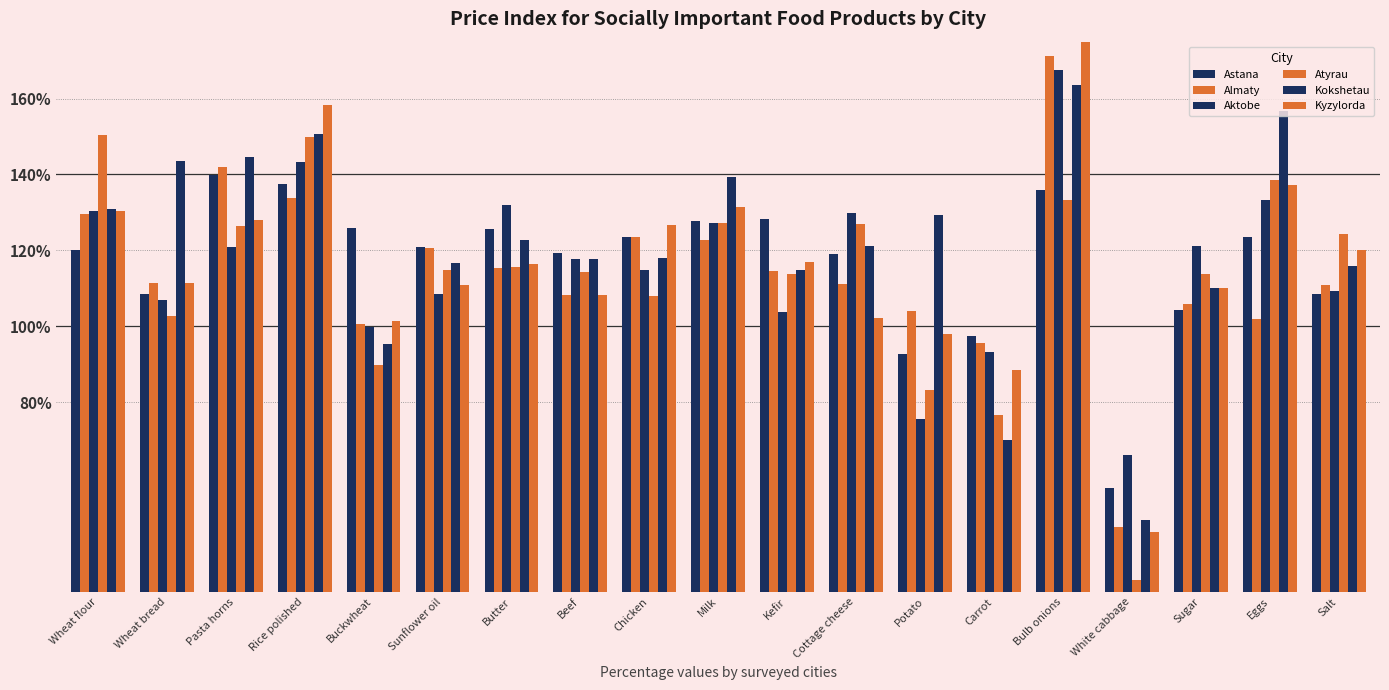

The Aktobe series shows 93.2 at Carrot. True or false?

True